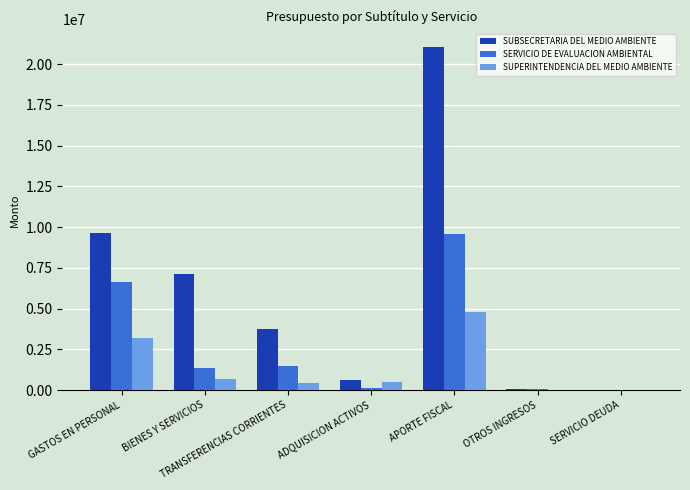

What is the sum of the SERVICIO DE EVALUACION AMBIENTAL values at TRANSFERENCIAS CORRIENTES and GASTOS EN PERSONAL?

8140186